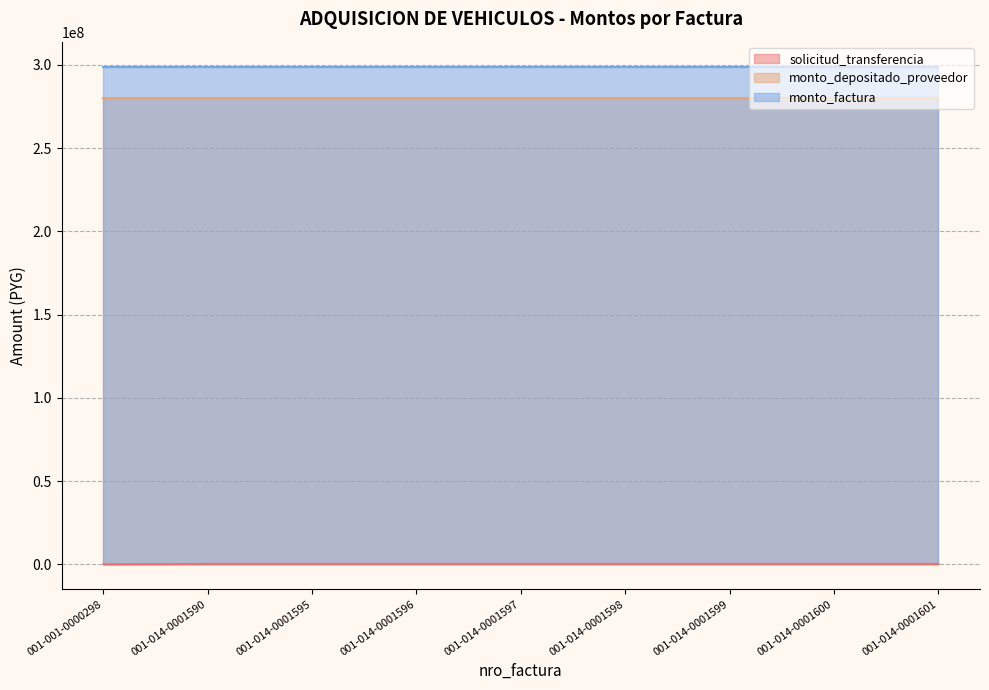

At which category is the sum across all series the highest?

001-014-0001590